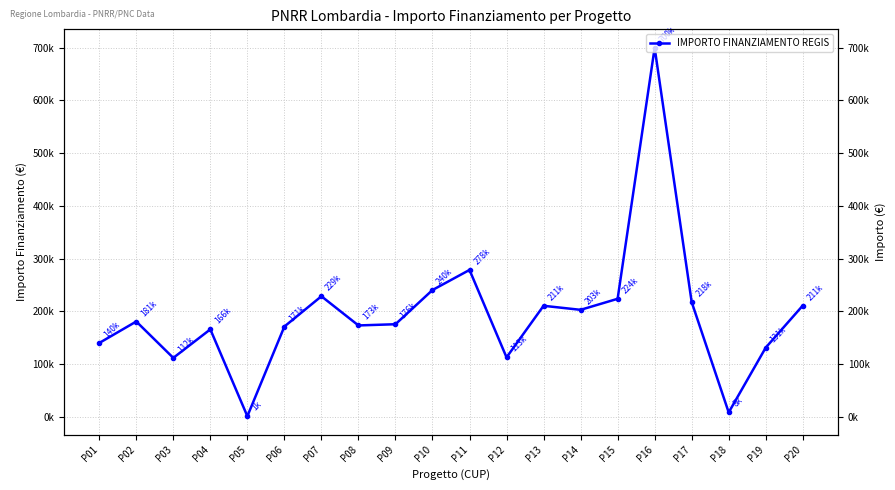

What is the difference between the values at P11 and P03?

166733.2